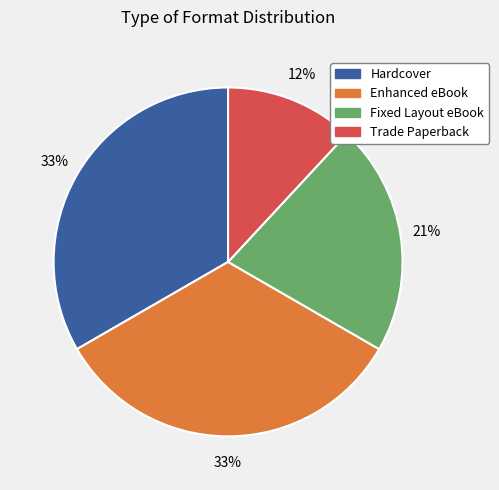

To the nearest percent, what is the difference between the Hardcover and Fixed Layout eBook slice percentages?

12%